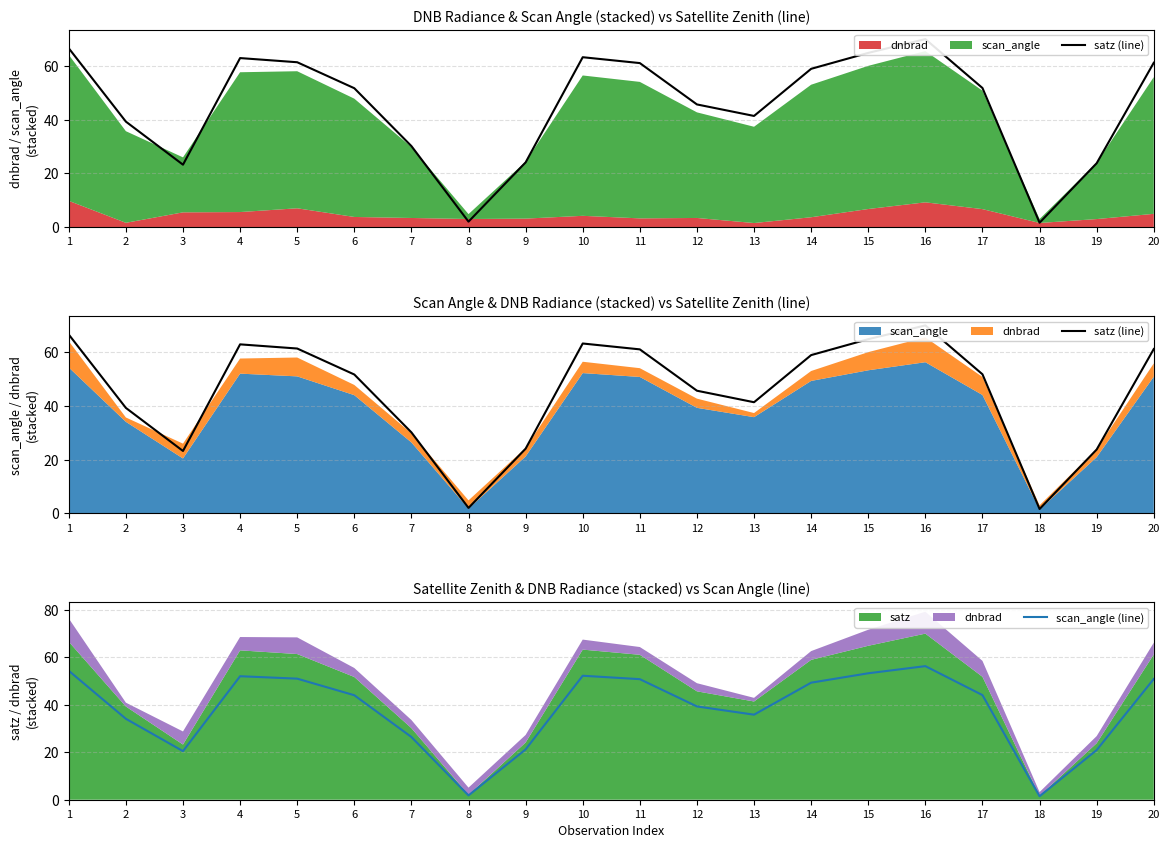

The scan_angle (line) series shows 77.0 at 10. True or false?

False